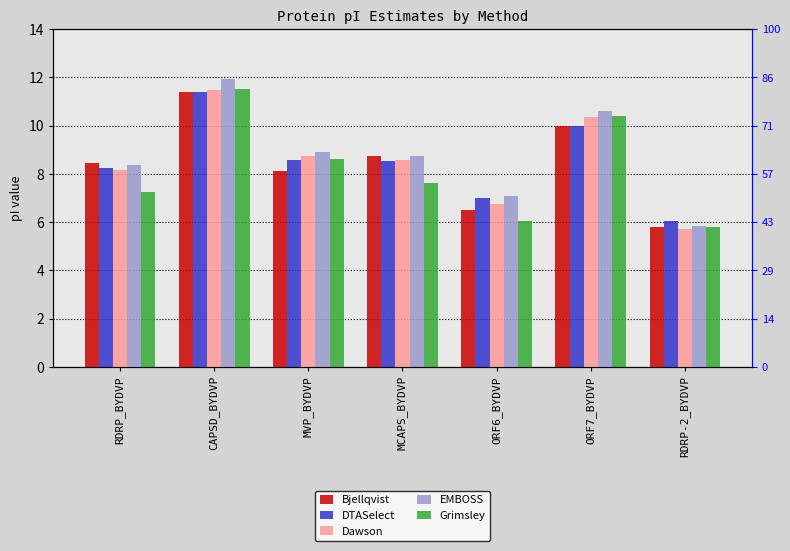

What position from the left is RDRP_BYDVP?

1